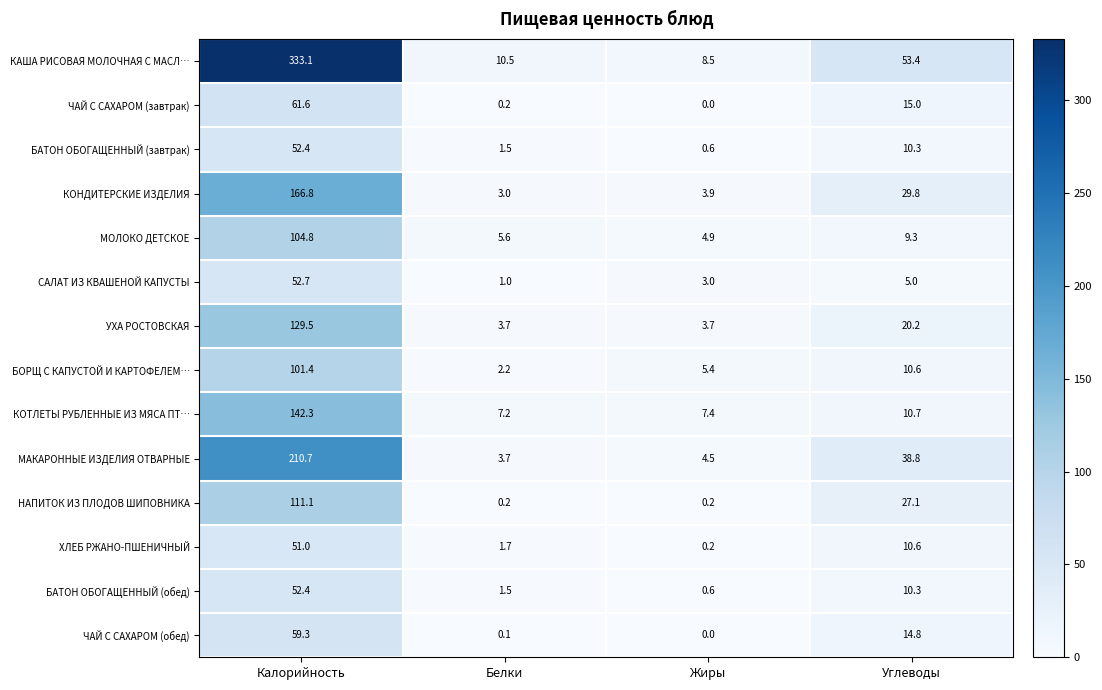

What is the difference between the second highest and second lowest values in the ЧАЙ С САХАРОМ (обед) series?

14.7